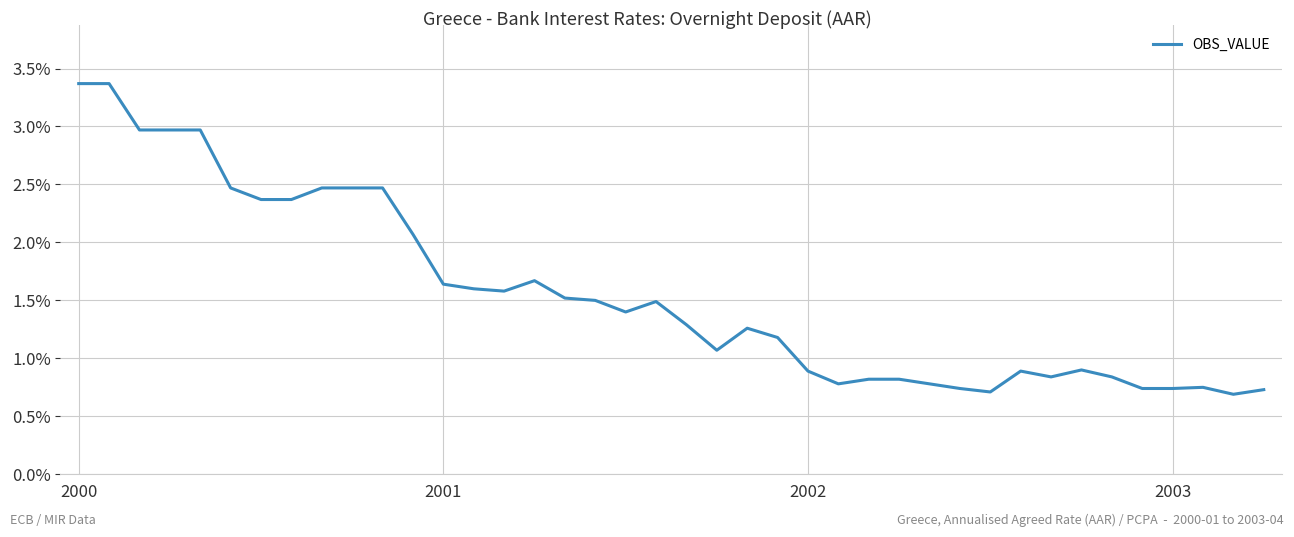

What is the maximum value shown in the chart?

3.4